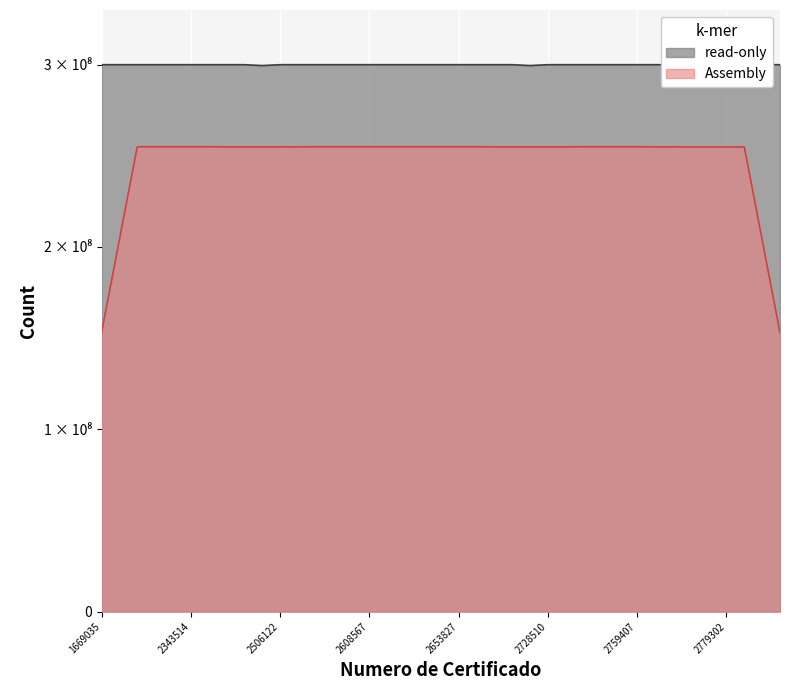

How many interior local peaks (higher than both neighbors) does the data have?

3